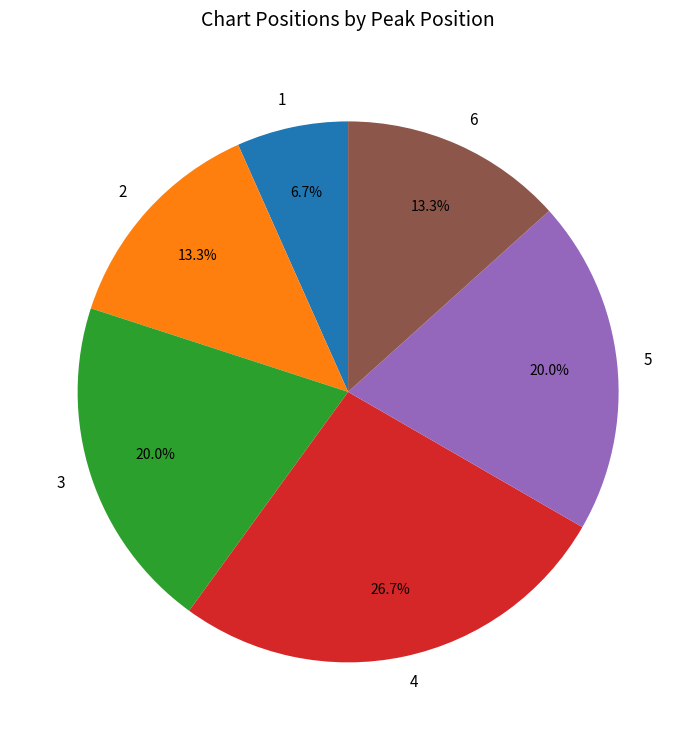

To the nearest percent, what is the difference between the largest and smallest slice percentages?

20%